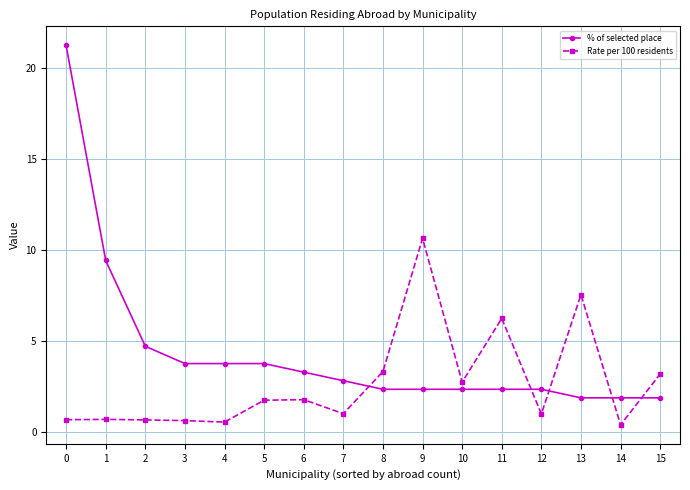

Where is Rate per 100 residents nearest to the value 5?

11